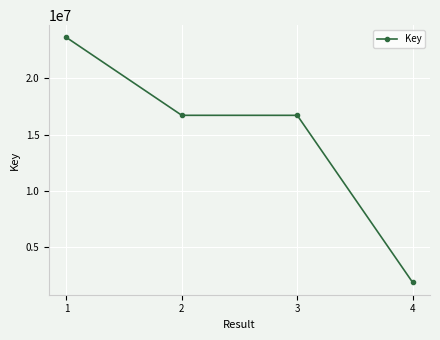

Between 4 and 3, which is larger?

3